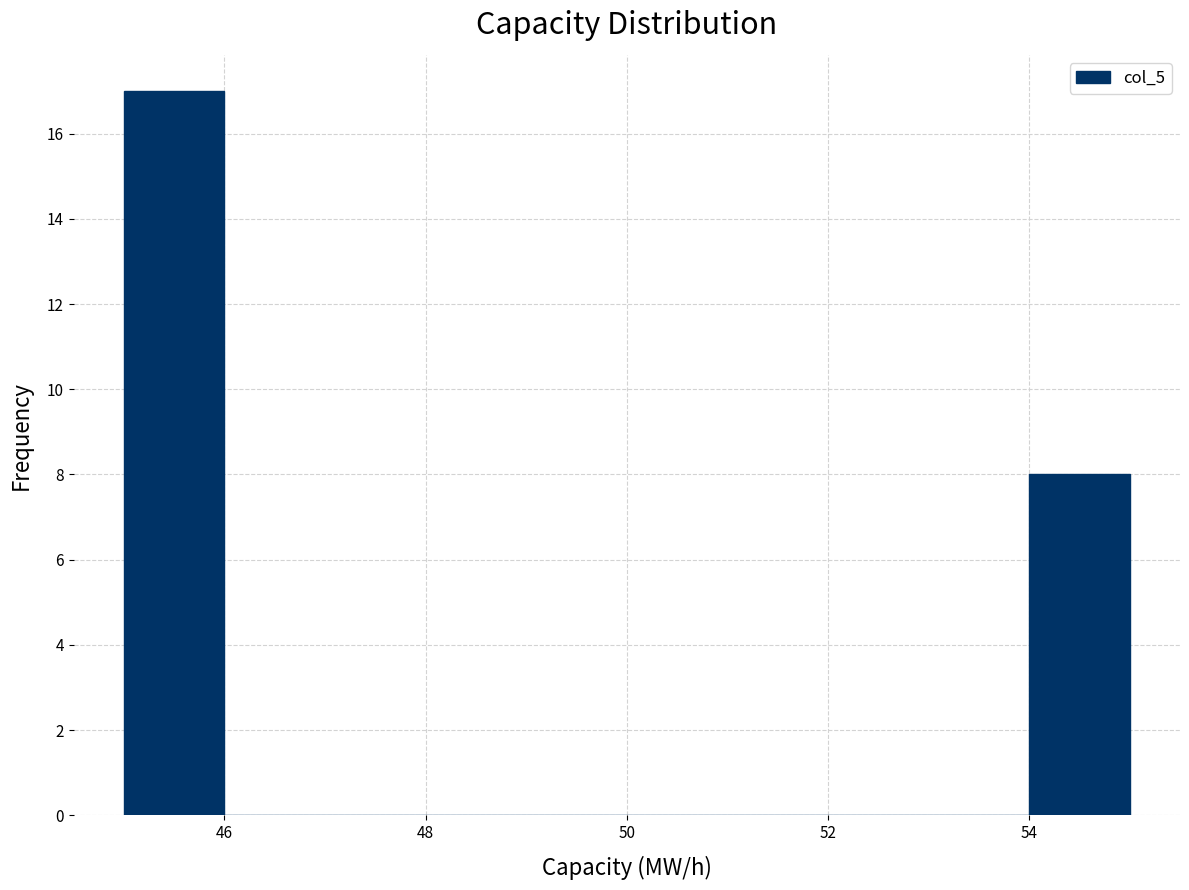

Reading left to right, transcribe this chart: for each bar, give the range it covers on the x-axis and its height. The values are not printed on the chart, so give them approximately, as read against the axis.

45 to 46: 17
46 to 47: 0
47 to 48: 0
48 to 49: 0
49 to 50: 0
50 to 51: 0
51 to 52: 0
52 to 53: 0
53 to 54: 0
54 to 55: 8